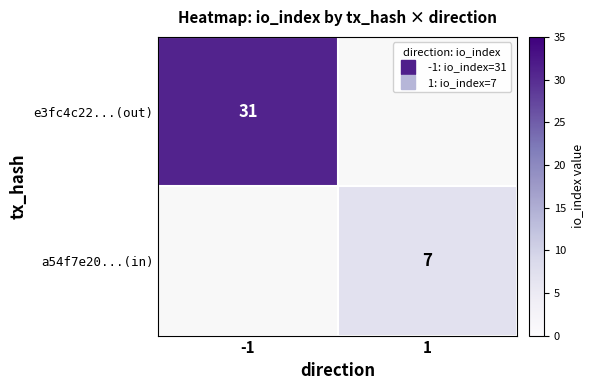

The e3fc4c22...(out) series shows 31.0 at -1. True or false?

True